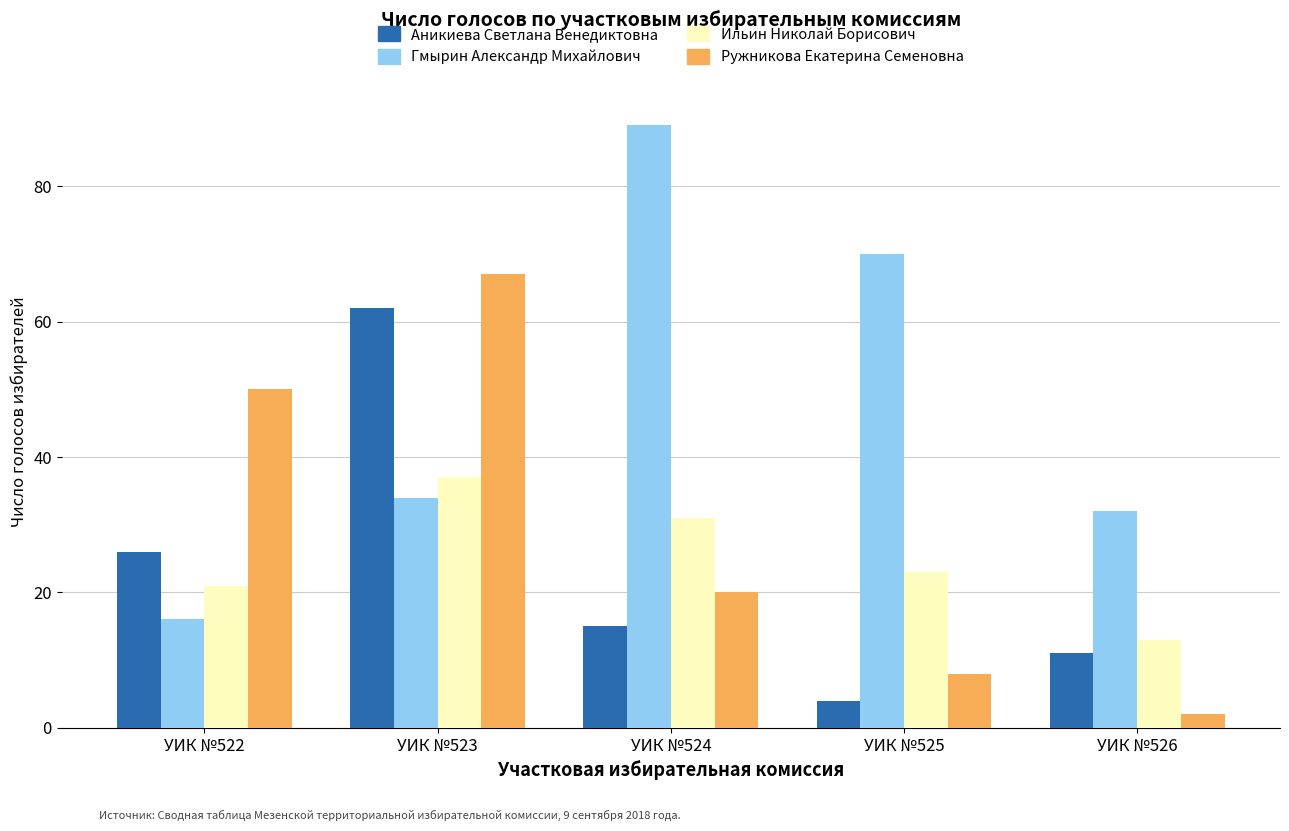

Is it true that Гмырин Александр Михайлович equals 12 at УИК №526?

False